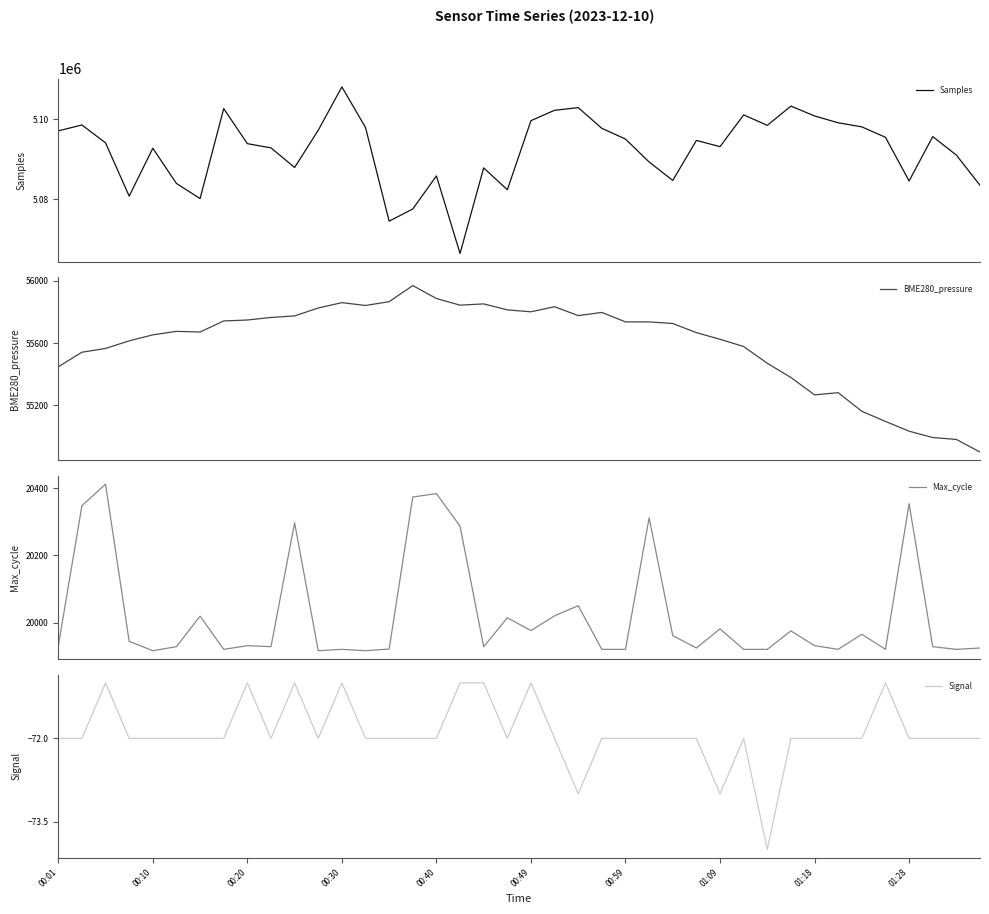

What is the difference between the maximum and minimum values in the BME280_pressure series?

1070.1